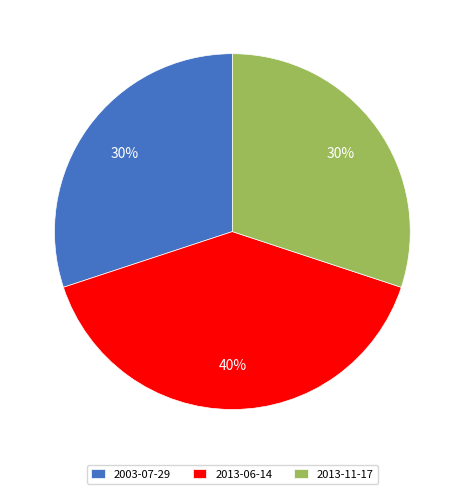

Is there any slice that represents more than half of the pie?

No